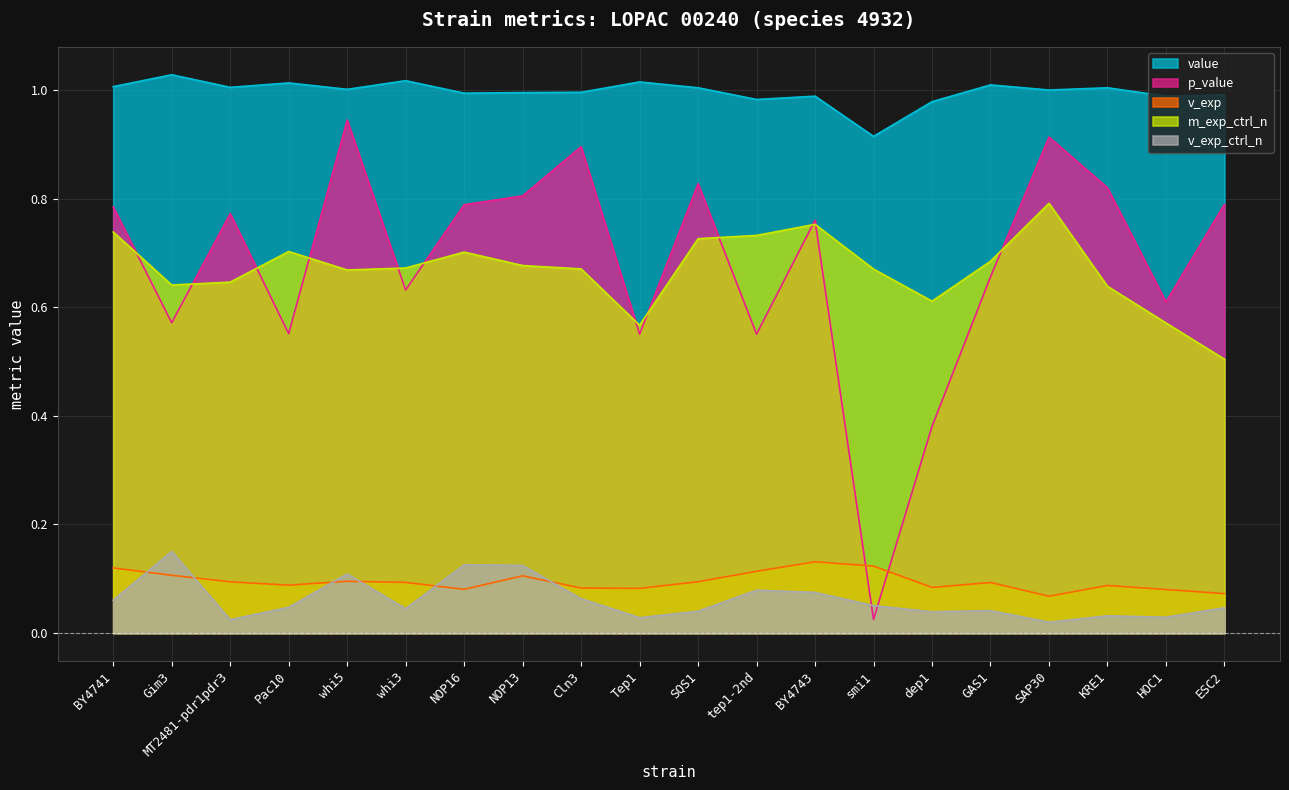

Which category has the highest value in the value series?

Gim3